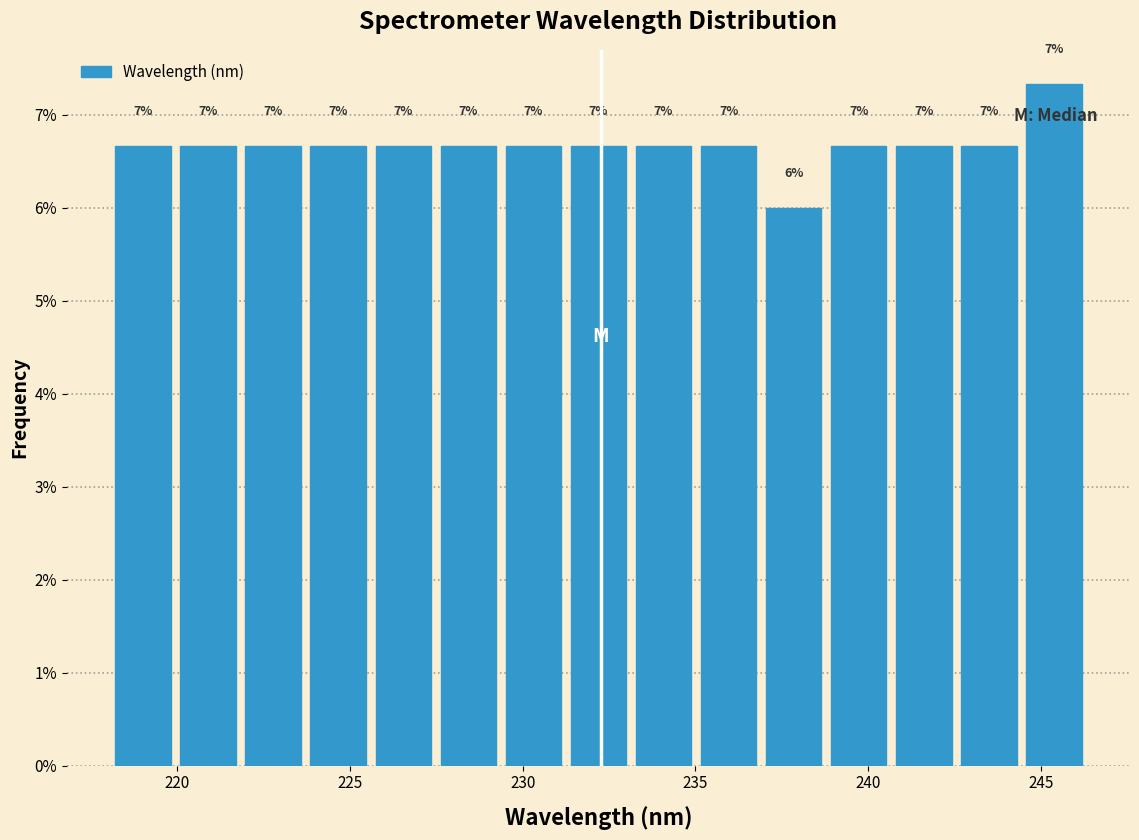

Read against the x-axis, roughly where is the centre of the tallest bar?

245.5